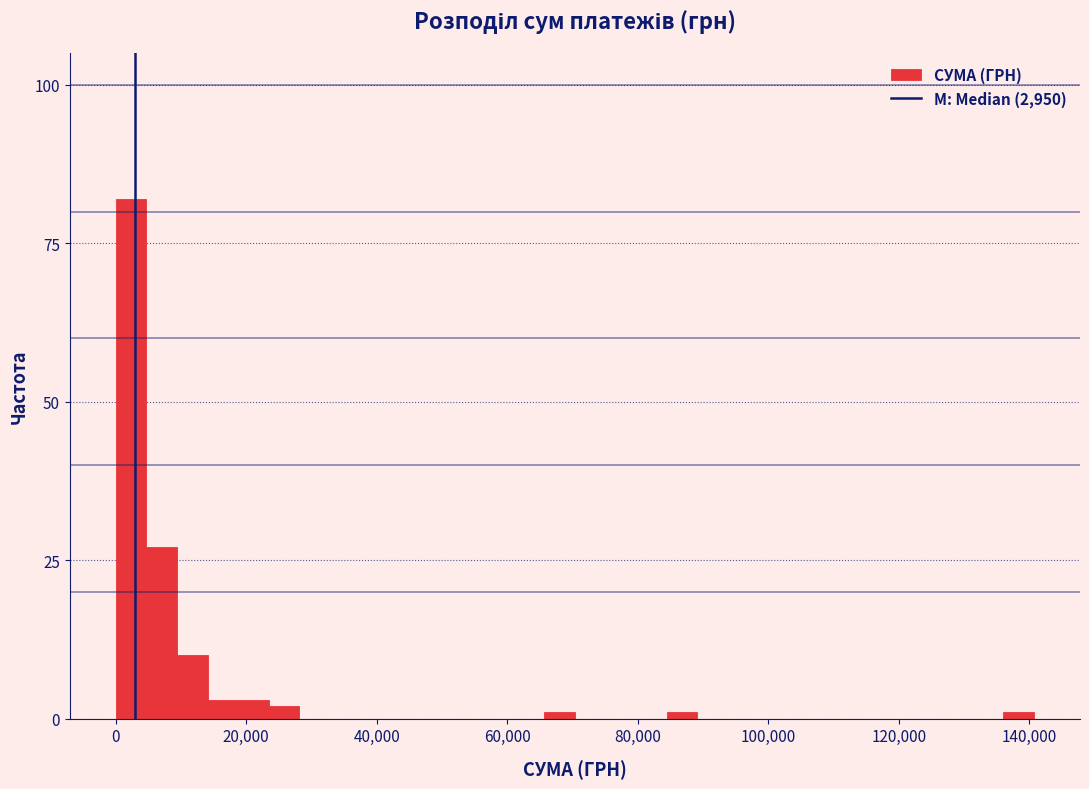

Around what value on the x-axis is the tallest bar? Give the approximate position of its centre, as read against the axis.

2000